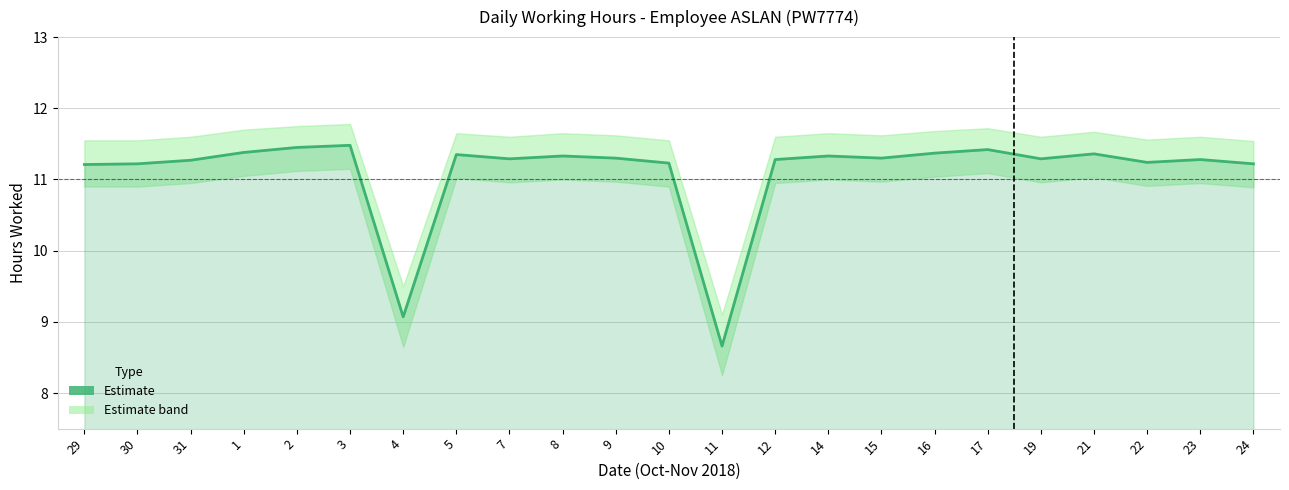

List the labels in order of value, smallest first.

11, 4, 29, 30, 24, 10, 22, 31, 12, 23, 7, 19, 9, 15, 8, 14, 5, 21, 16, 1, 17, 2, 3